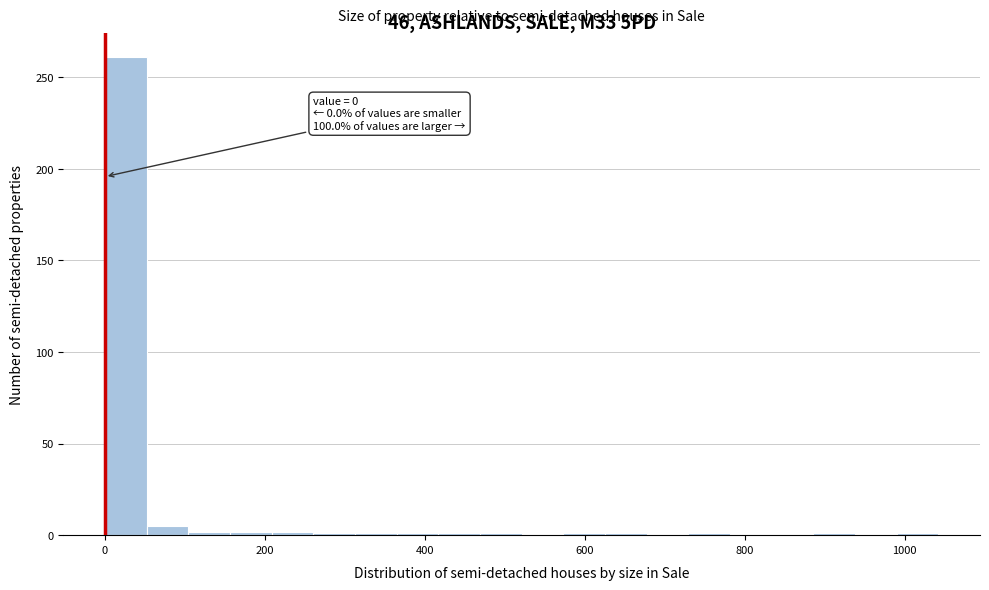

Around what value on the x-axis is the tallest bar? Give the approximate position of its centre, as read against the axis.

20